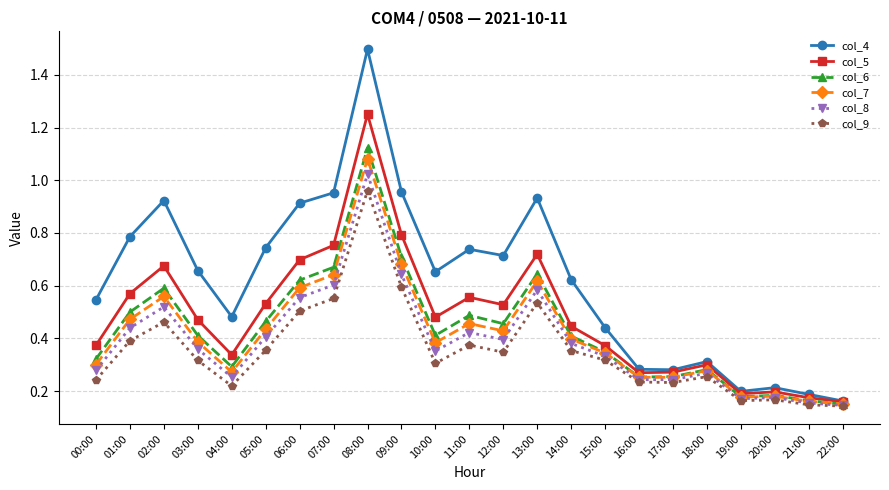

Is the value of col_9 at 12:00 greater than the value of col_6 at 18:00?

Yes